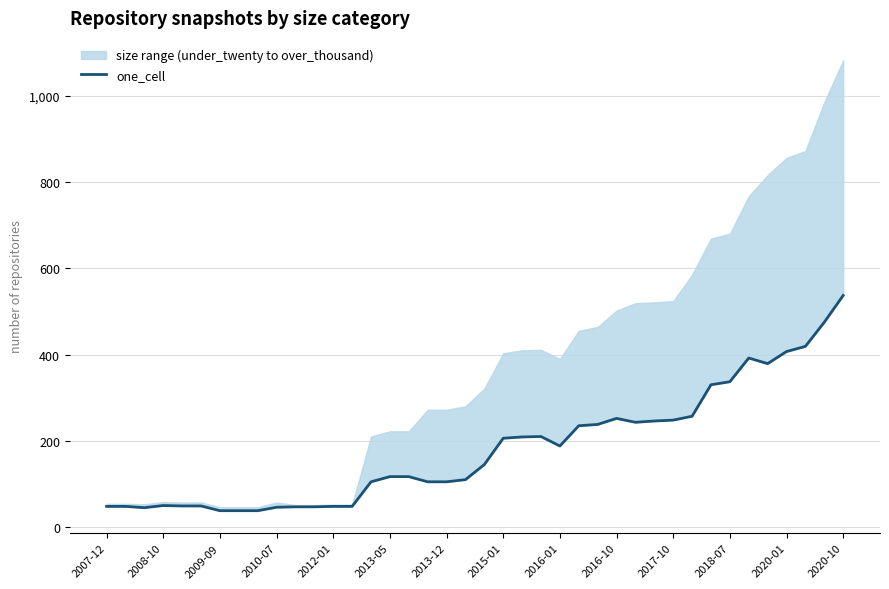

How many values are below 145?

20